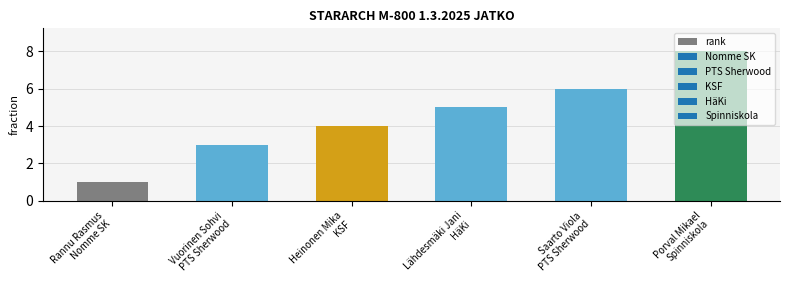

What is the label of the 1st bar from the left?

Rannu Rasmus
Nomme SK